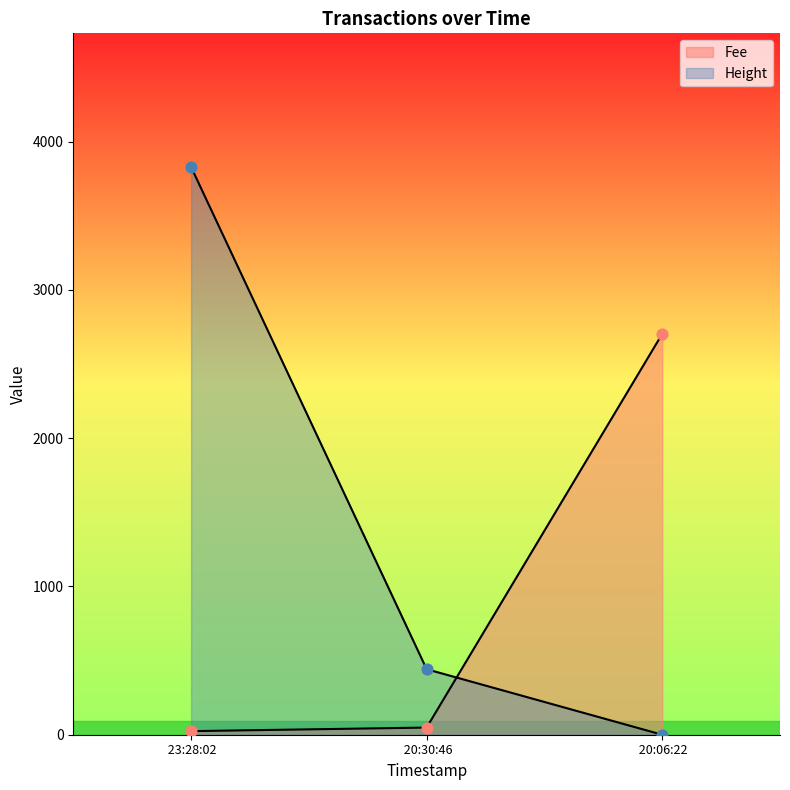

Which series contains the lowest Y value?

Height